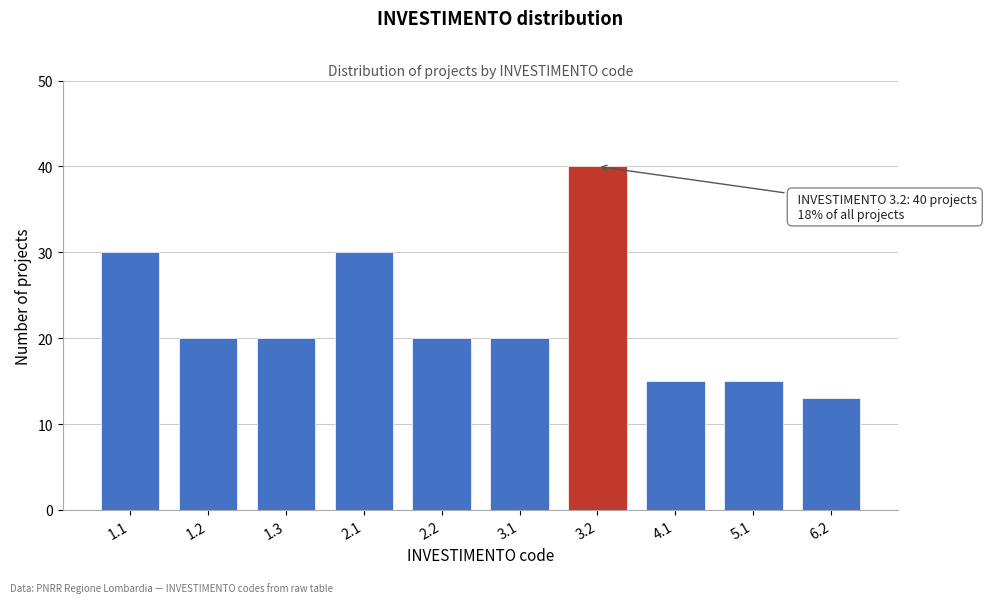

Reading left to right, list all the values displayed in this chart.

30	20	20	30	20	20	40	15	15	13